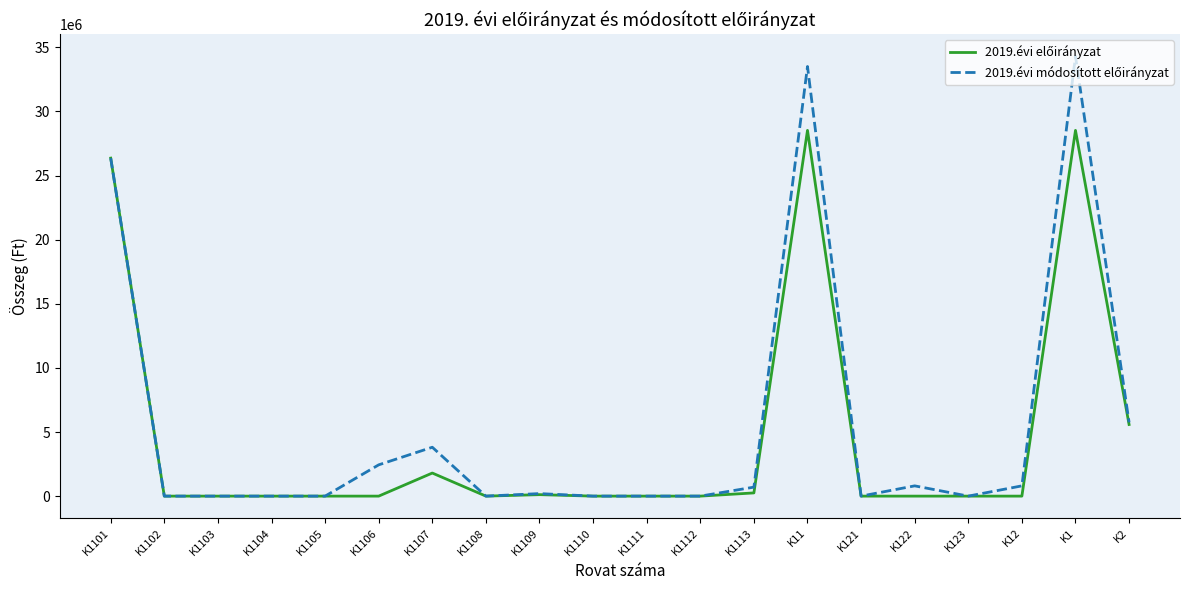

What position from the right is K1102?

19